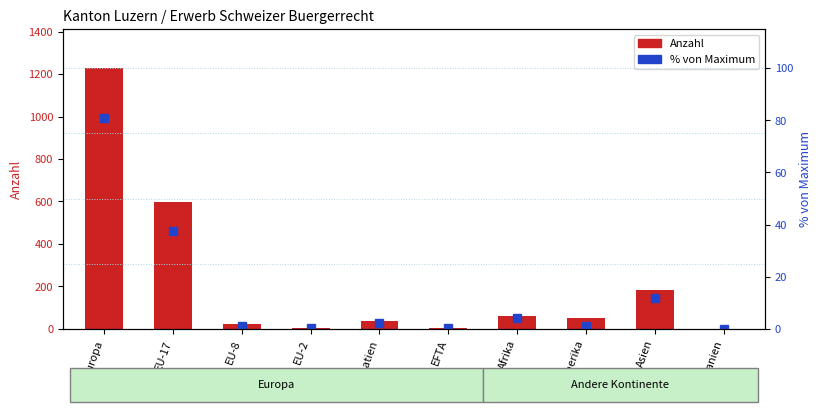

List the labels in order of Total Einbuergerungen value, largest first.

Europa, EU-17, Asien, Afrika, Amerika, EU-Kroatien, EU-8, EU-2, EFTA, Ozeanien